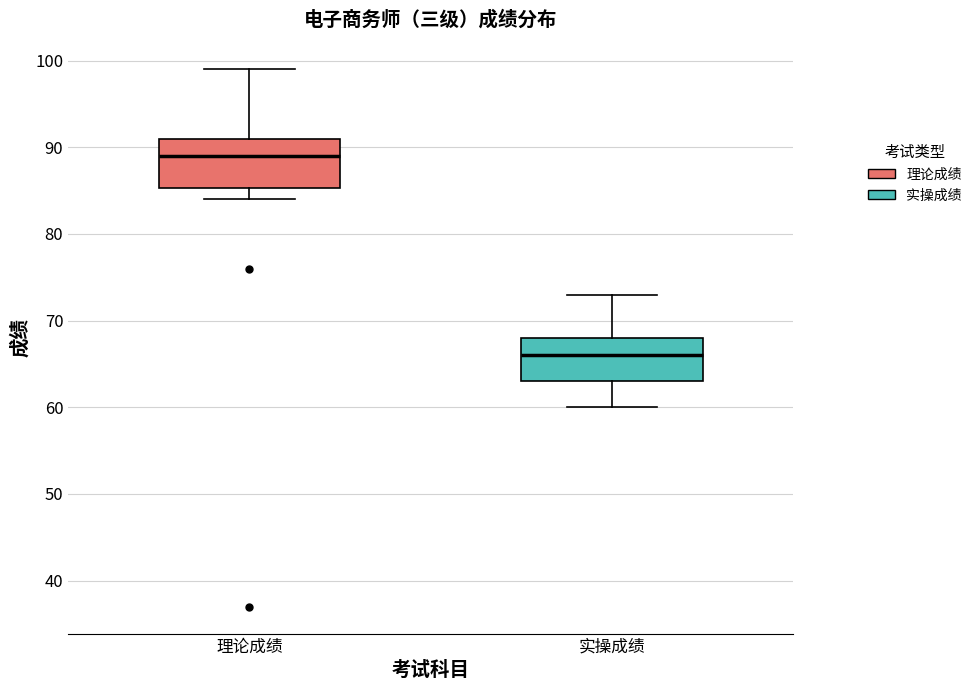

Reading left to right, transcribe this box plot: for each box, give where its median line is, the range the box spans, and where its two whiskers end, as read against the y-axis. The values are not printed on the chart, so give them approximately, as read against the axis.

理论成绩: median 89, box 85 to 91, whiskers 84 to 99
实操成绩: median 66, box 63 to 68, whiskers 60 to 73